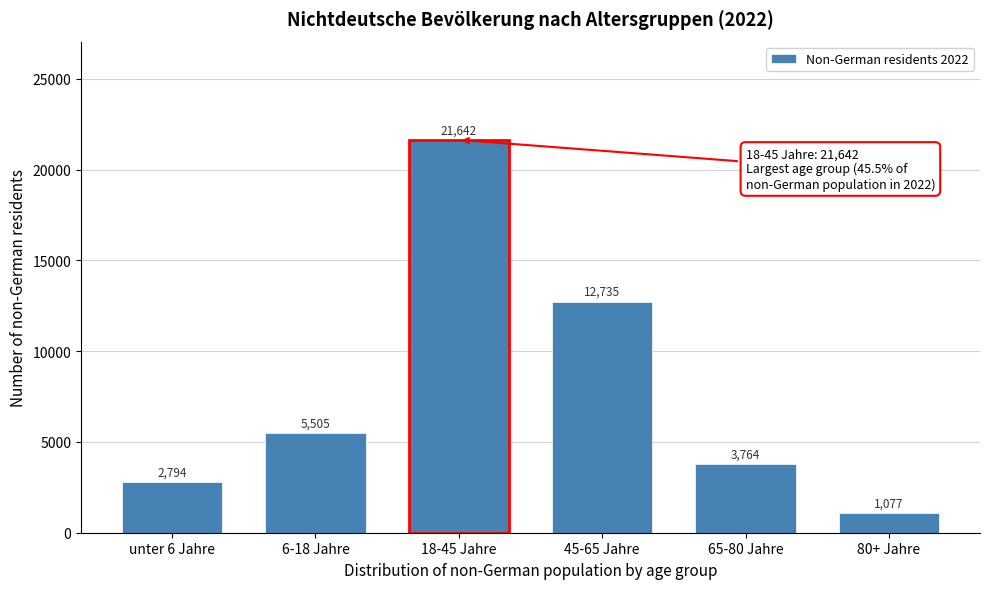

Reading left to right, what are all the values shown in this chart?

unter 6 Jahre=2794	6-18 Jahre=5505	18-45 Jahre=21642	45-65 Jahre=12735	65-80 Jahre=3764	80+ Jahre=1077